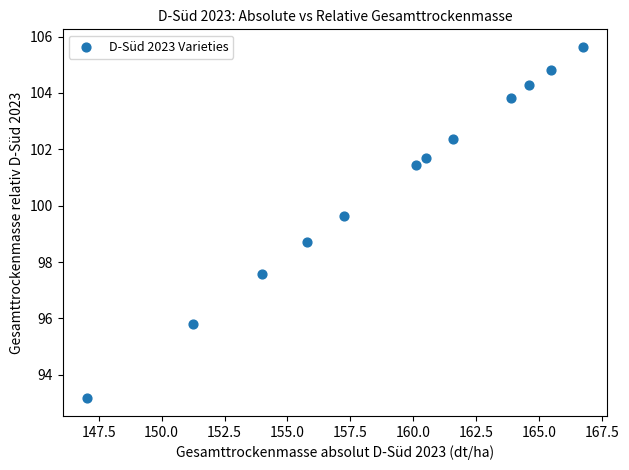

What is the range of Y values (max minus min)?

12.5